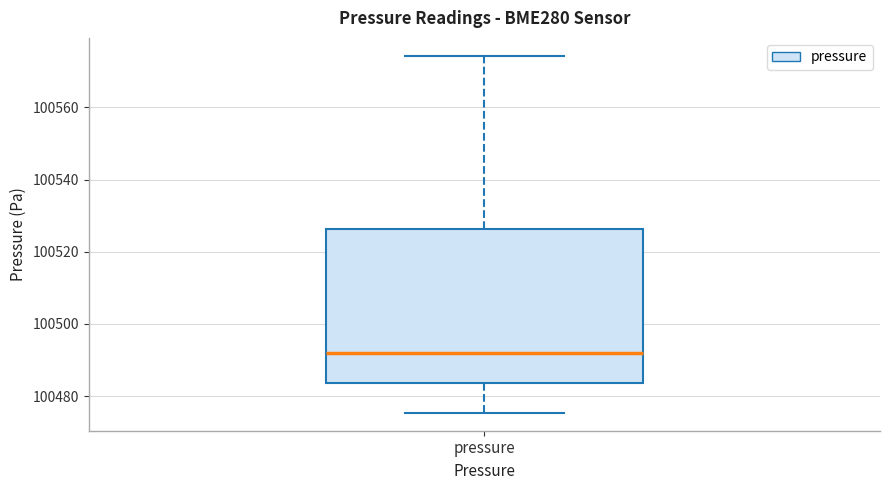

Transcribe this box plot: give where the median line is, the range the box spans, and where the two whiskers end, as read against the y-axis. The values are not printed on the chart, so give them approximately, as read against the axis.

median 100492, box 100484 to 100526, whiskers 100476 to 100574